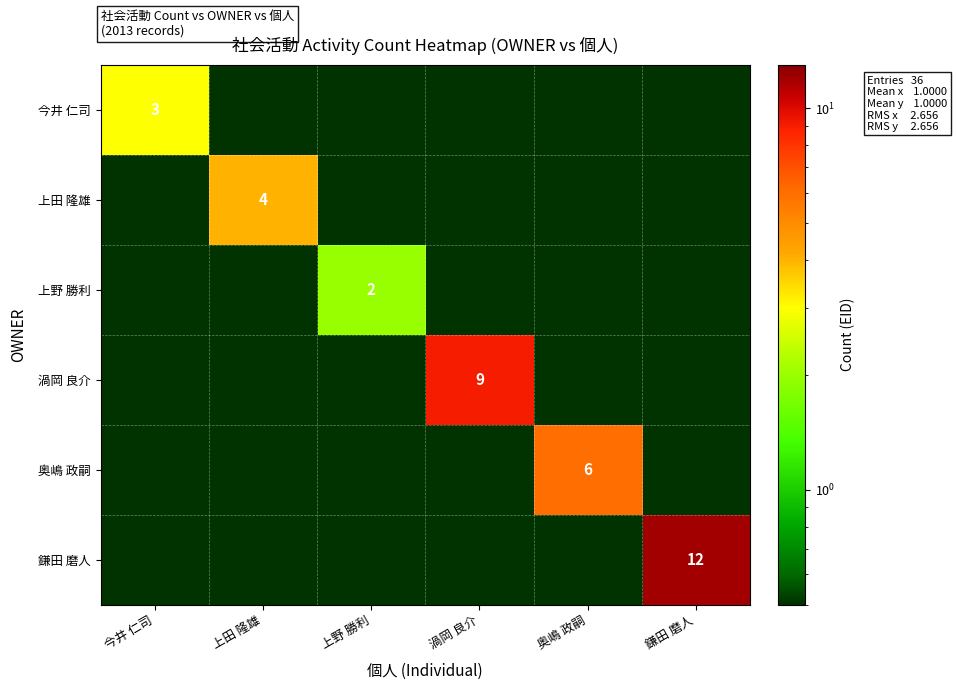

The value of 奥嶋 政嗣 at 奥嶋 政嗣 is 2.1. True or false?

False